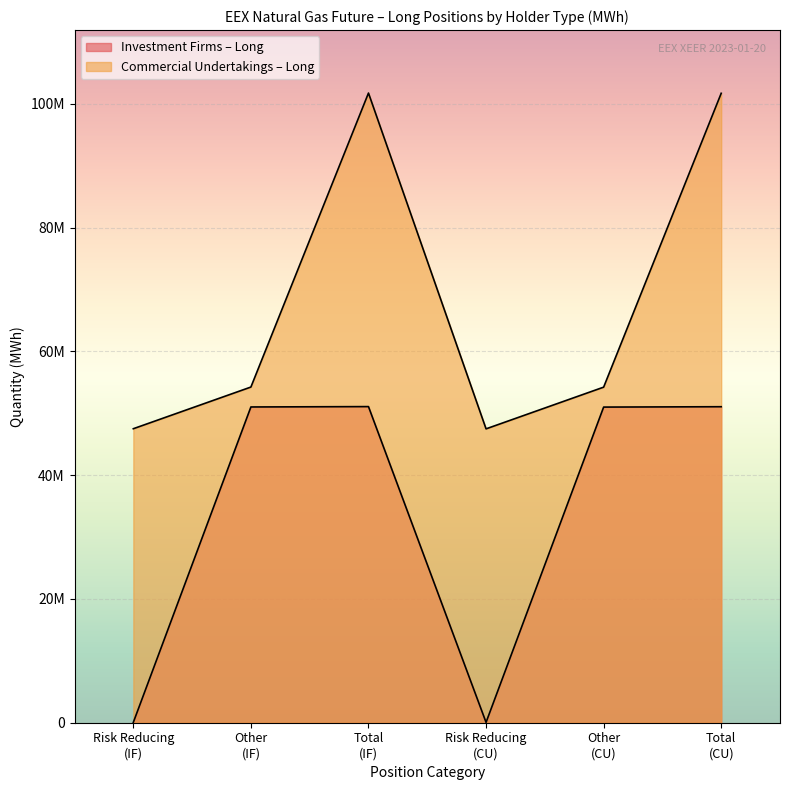

After their last crossing, which series has the higher values: Long (Commercial Undertakings) or Long (Investment Firms)?

Long (Commercial Undertakings)